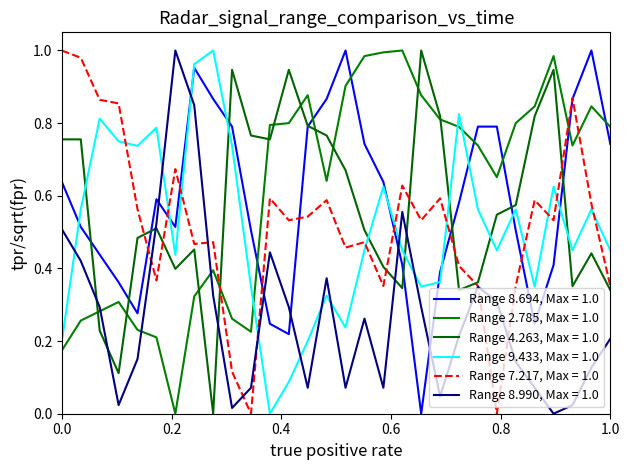

What is the maximum value shown in the chart?

1.0